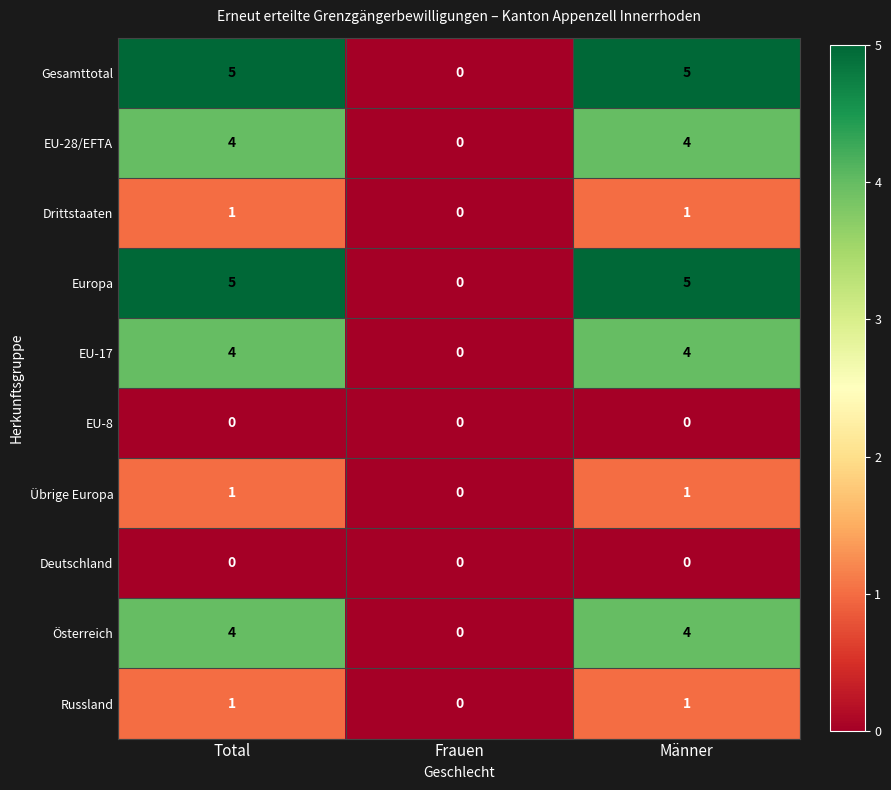

Reading left to right, what are all the values shown in this chart?

Gesamttotal: Total=5	Frauen=0	Männer=5
EU-28/EFTA: Total=4	Frauen=0	Männer=4
Drittstaaten: Total=1	Frauen=0	Männer=1
Europa: Total=5	Frauen=0	Männer=5
EU-17: Total=4	Frauen=0	Männer=4
EU-8: Total=0	Frauen=0	Männer=0
Übrige Europa: Total=1	Frauen=0	Männer=1
Deutschland: Total=0	Frauen=0	Männer=0
Österreich: Total=4	Frauen=0	Männer=4
Russland: Total=1	Frauen=0	Männer=1